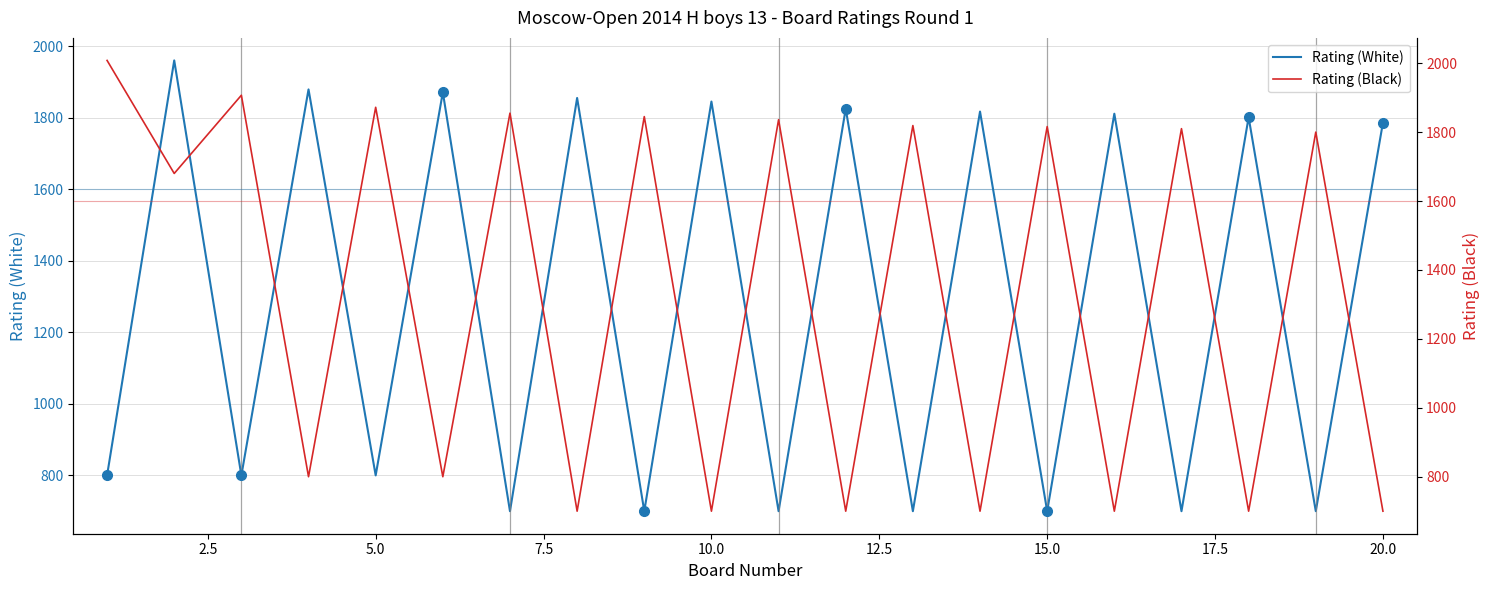

Which series has the largest total across all categories?

Rating (Black)